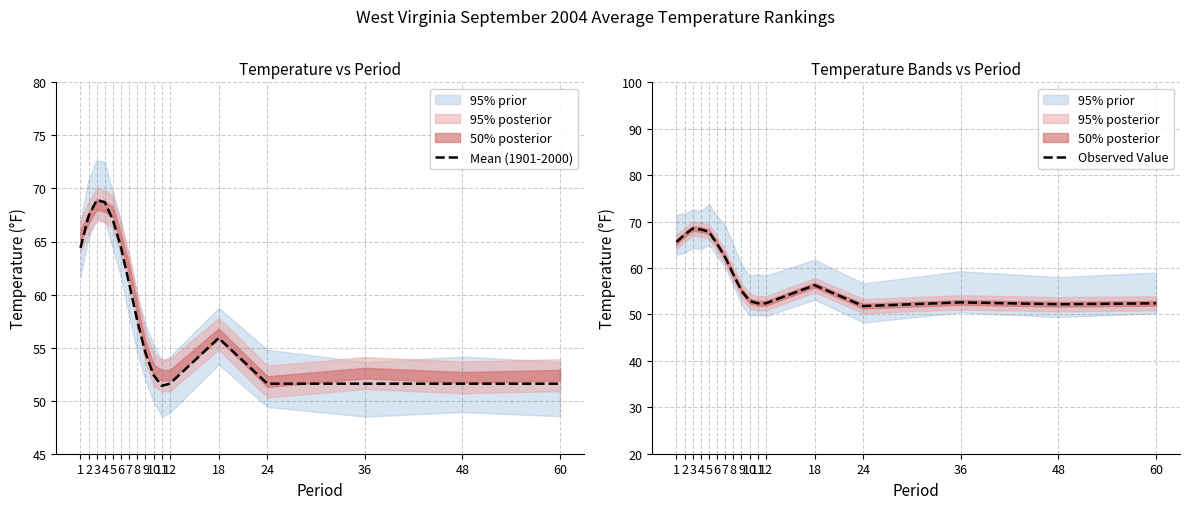

Which series has the widest spread of values?

Mean (1901-2000)